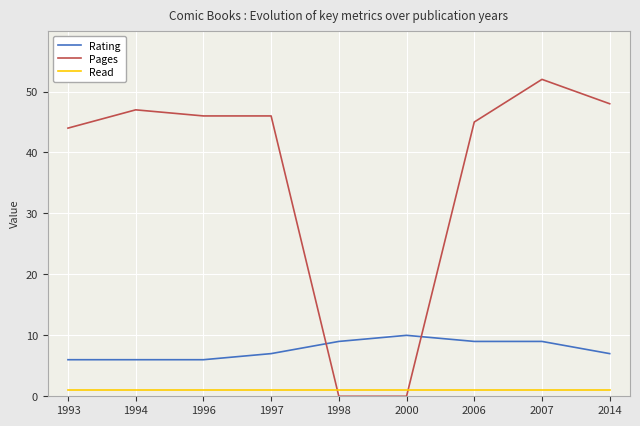

True or false: Rating and Read intersect in this chart.

False